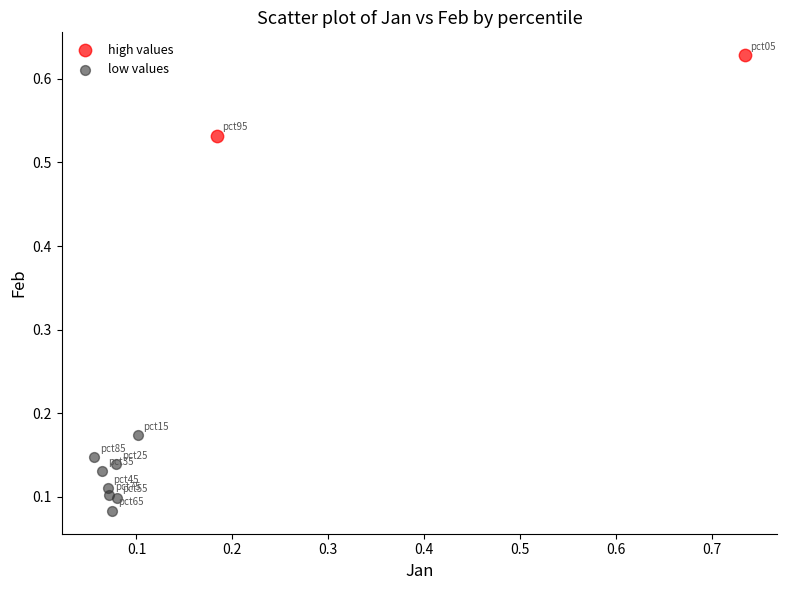

Which series reaches the maximum Y coordinate?

high values